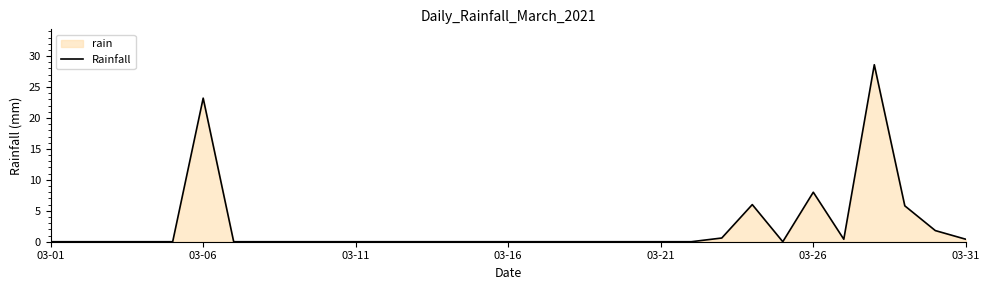

What position from the right is 17?

14